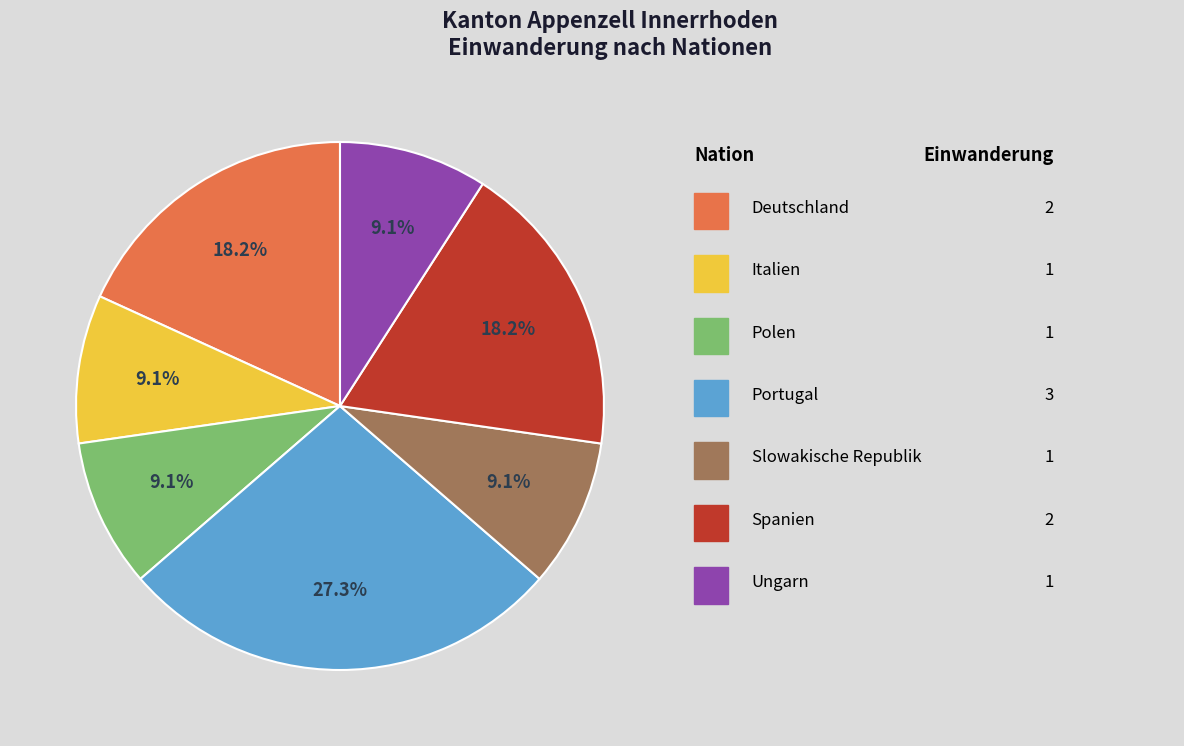

Is there a majority slice in this chart?

No